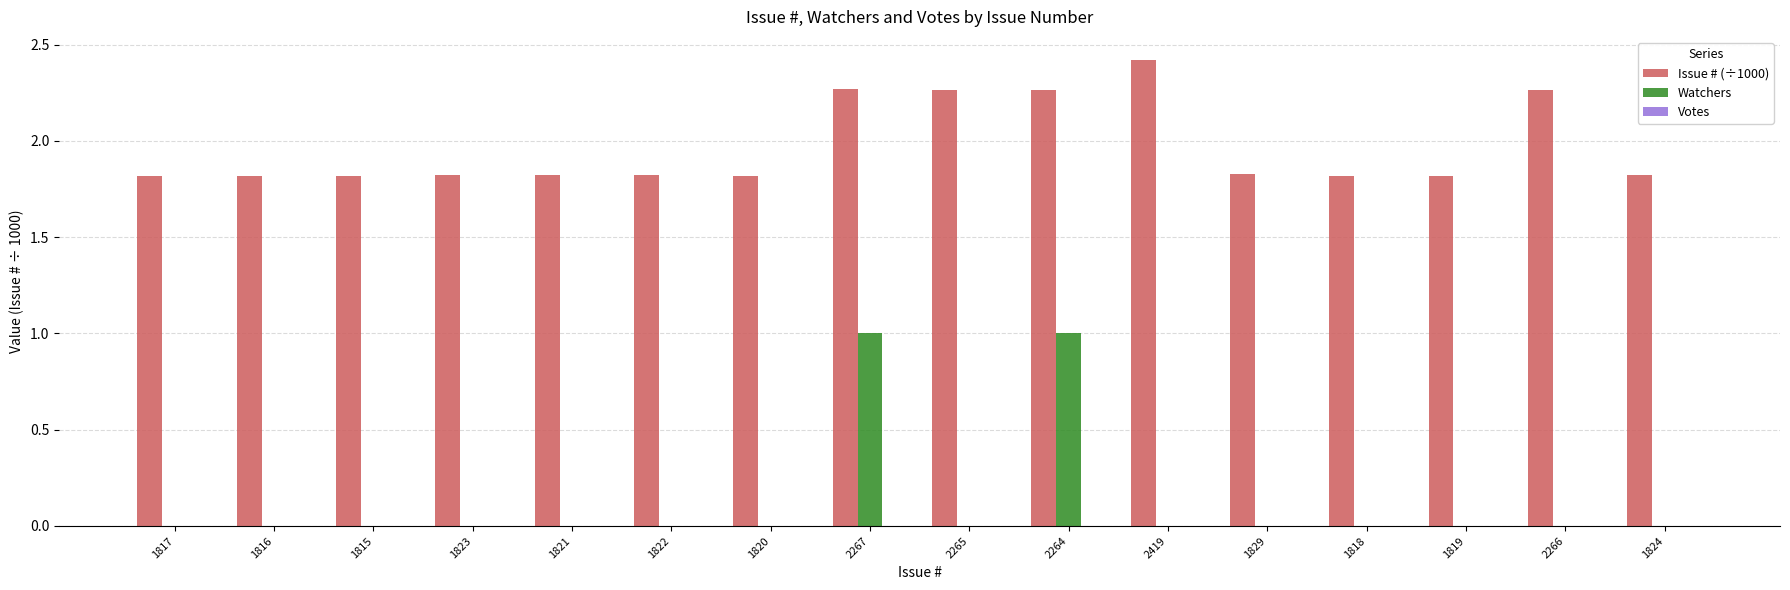

How many series are shown in this chart?

2